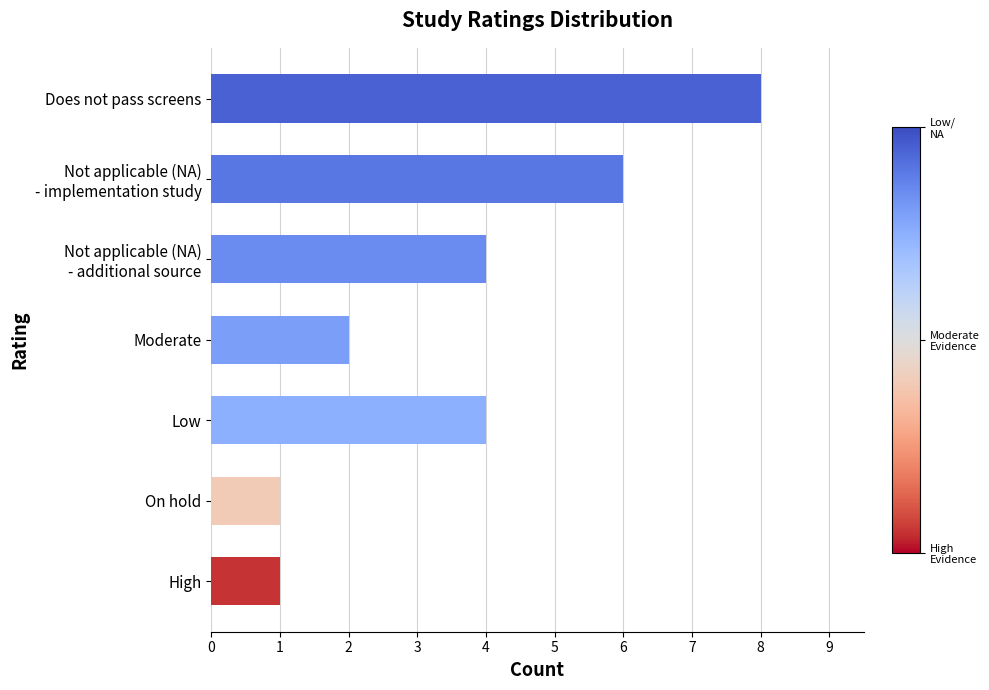

How many values are between 1 and 6?

6